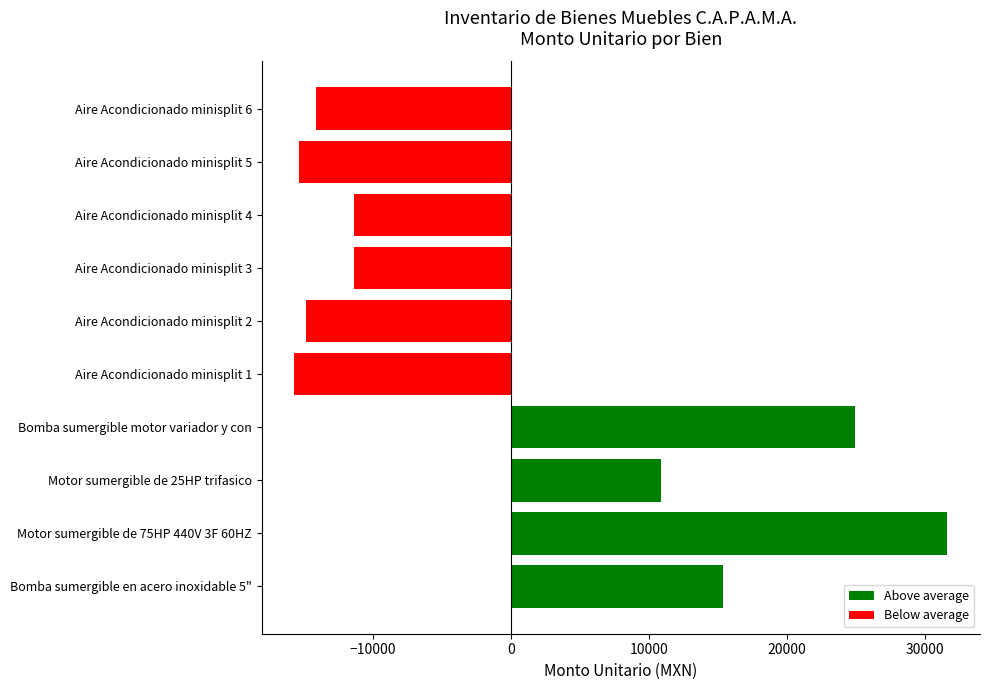

How many negative values are there?

6